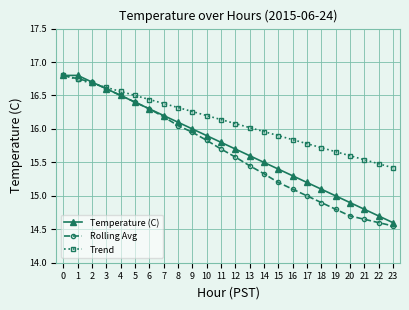

True or false: Temperature (C) has a value of 14.6 at 23.

True